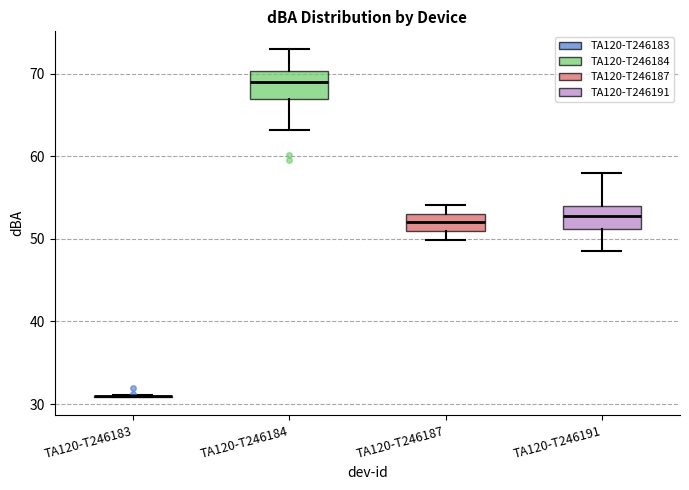

Reading left to right, transcribe this box plot: for each box, give where its median line is, the range the box spans, and where its two whiskers end, as read against the y-axis. The values are not printed on the chart, so give them approximately, as read against the axis.

TA120-T246183: box collapsed to a line at 31, whiskers 31 to 31
TA120-T246184: median 69, box 67 to 70, whiskers 63 to 73
TA120-T246187: median 52, box 51 to 53, whiskers 50 to 54
TA120-T246191: median 53, box 51 to 54, whiskers 49 to 58